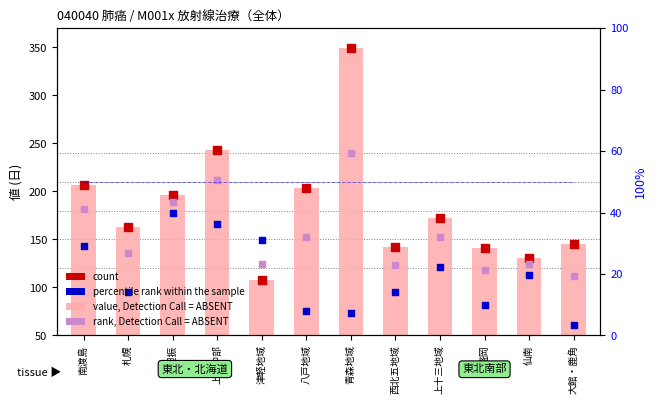

Which series has the largest total across all categories?

inpatient